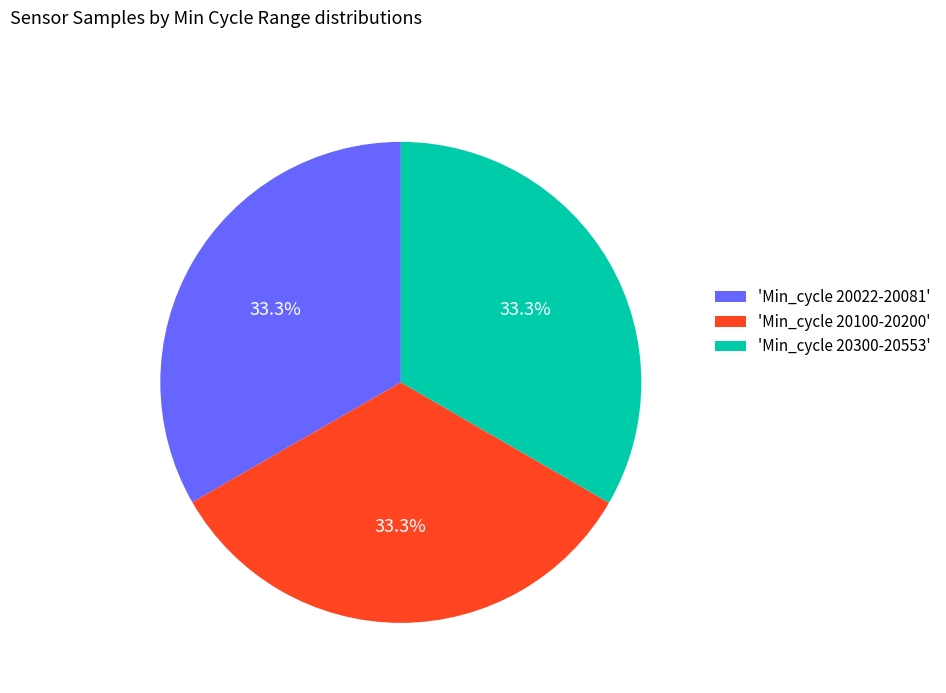

Approximately how many times larger is the value at 'Min_cycle 20100-20200' compared to 'Min_cycle 20300-20553'?

1.0